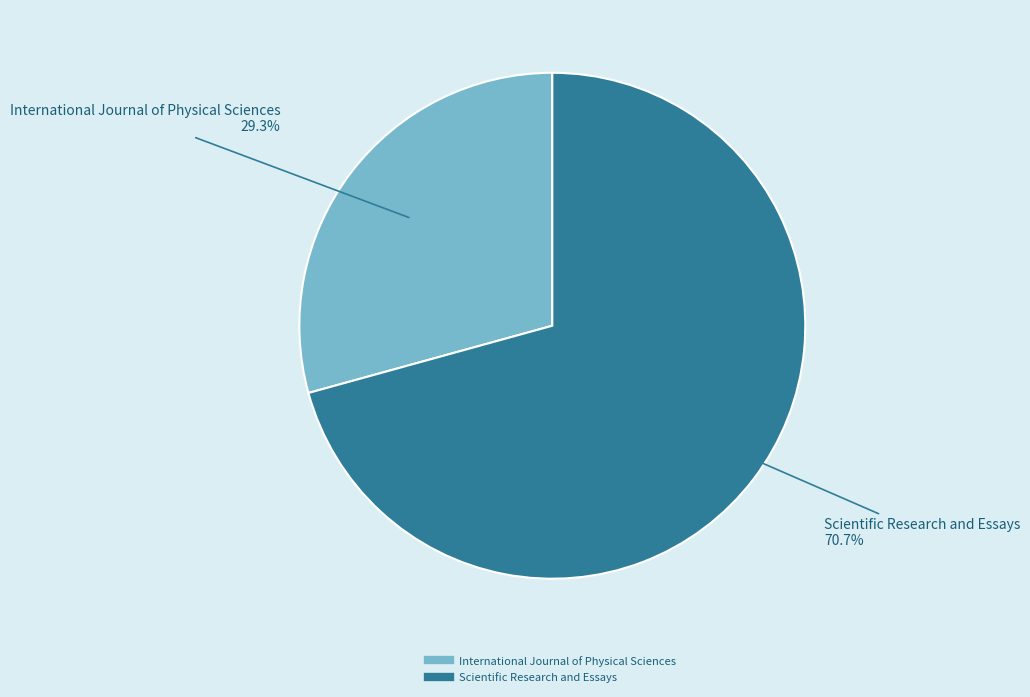

To the nearest percent, what is the combined percentage of Scientific Research and Essays and International Journal of Physical Sciences?

100%